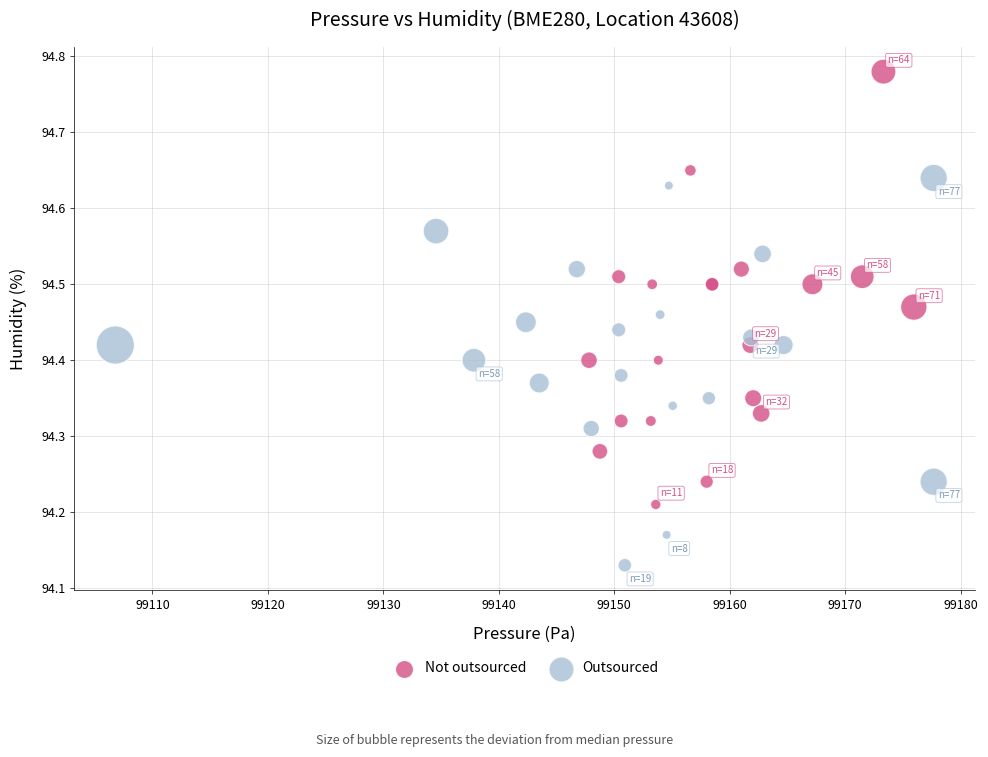

Which series has the largest Y range (max minus min)?

Not outsourced